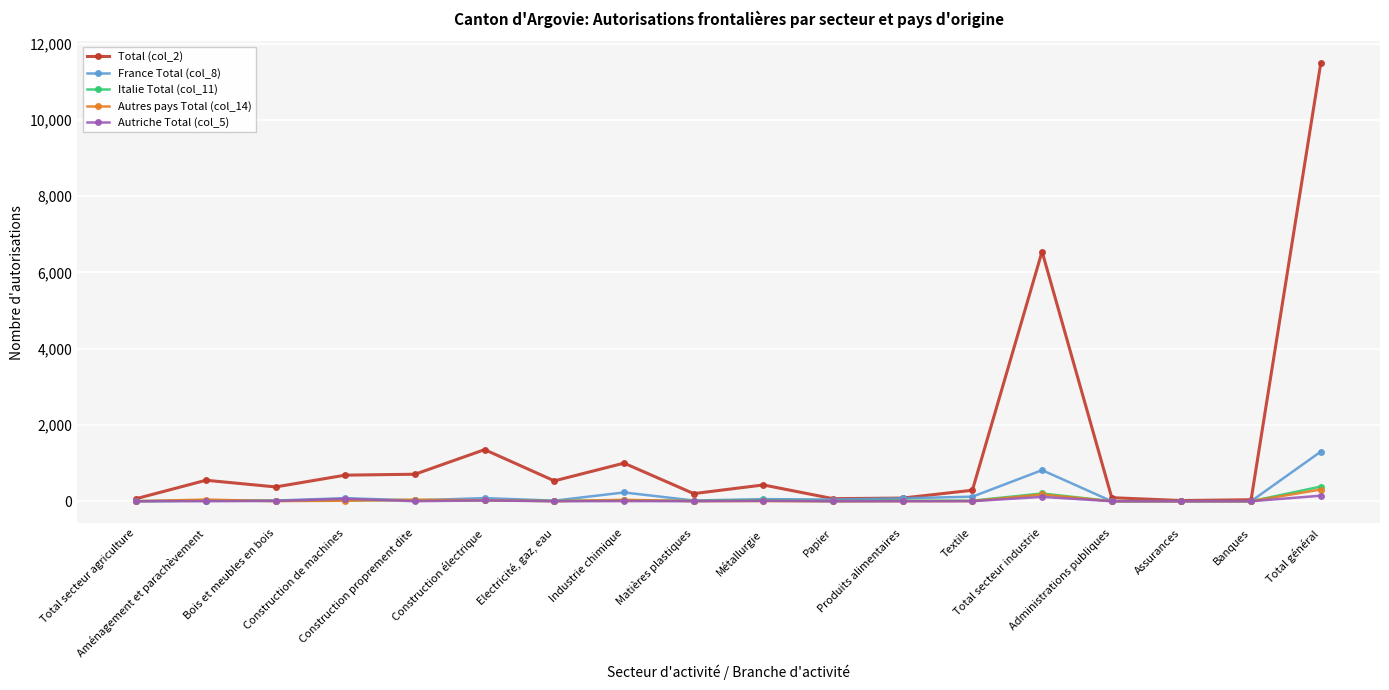

True or false: France Total (col_8) has more than 0 interior local peaks.

True